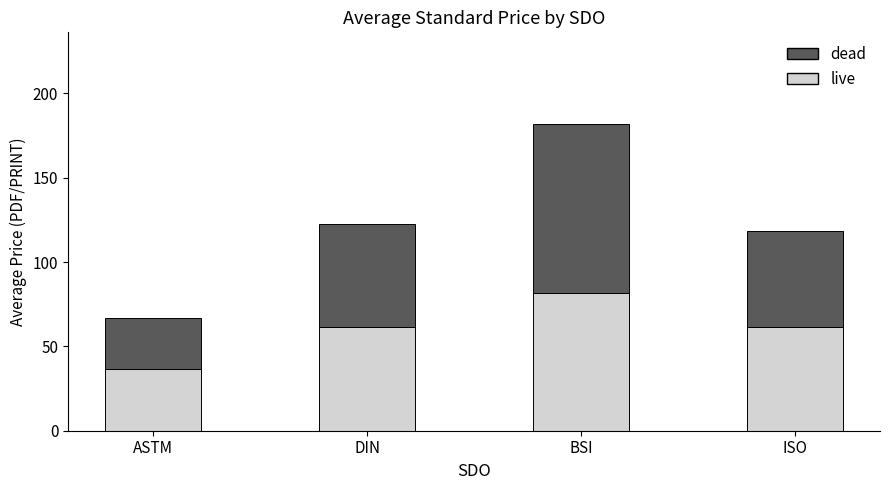

What is the sum of all live values?

241.5